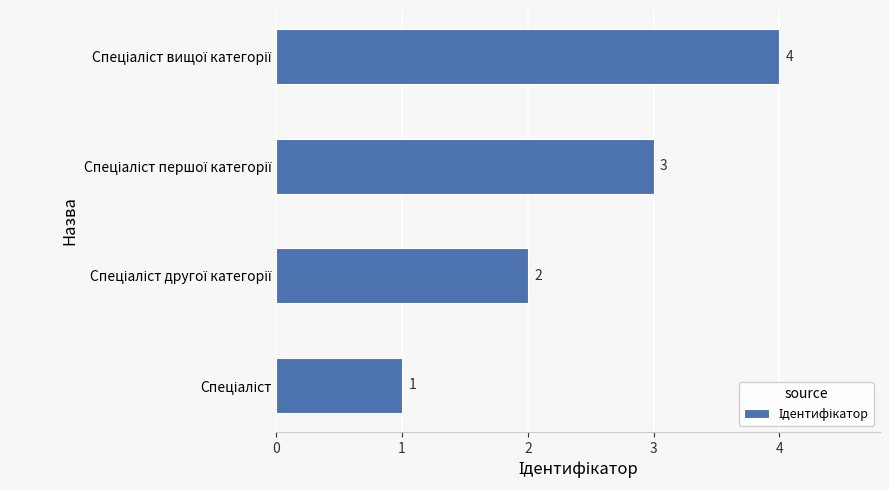

How many values are between 2 and 4?

3